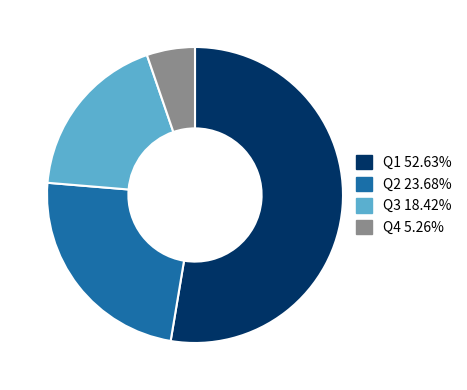

Which slice represents more than half of the pie?

Q1